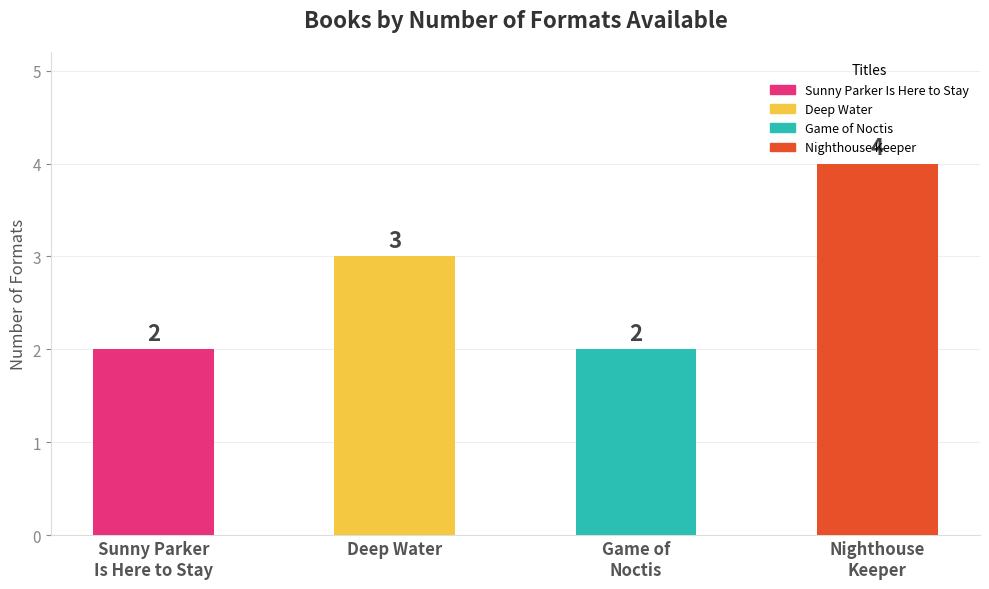

How many bars are there in total?

4